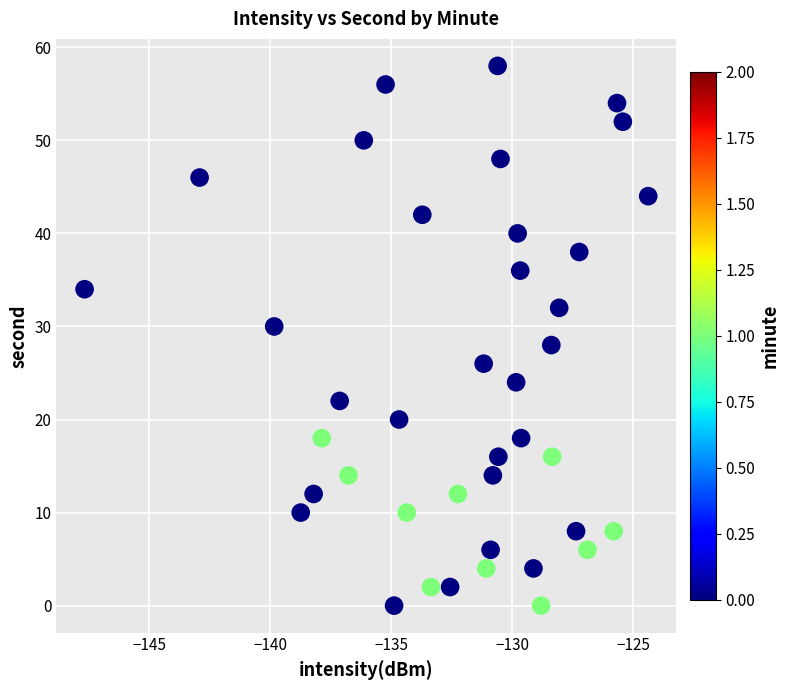

What is the range of Y values (max minus min)?

58